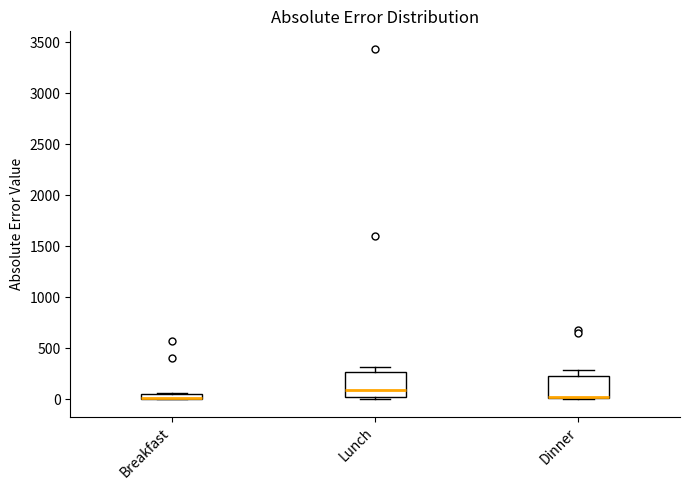

Where is the upper edge of the box for Breakfast on the y-axis? The values are not printed on the chart, so give them approximately, as read against the axis.

50